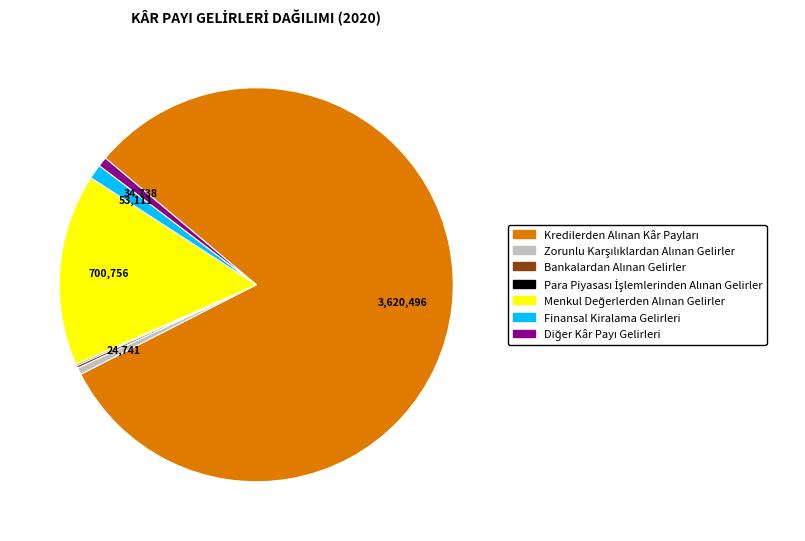

Does any single category account for the majority?

Yes